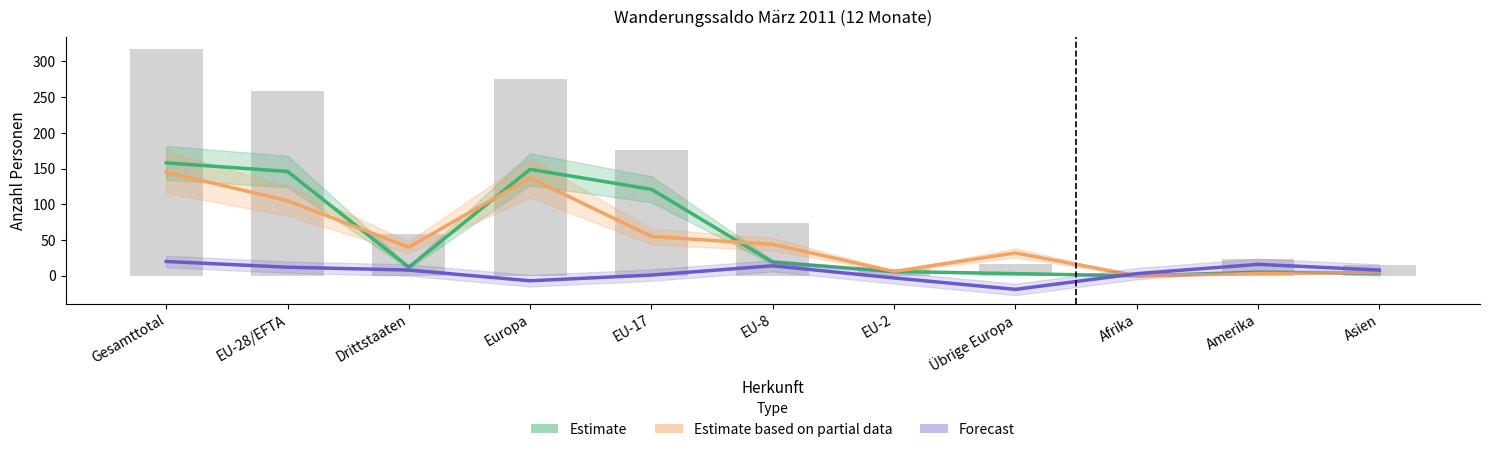

At how many categories does at least one series exceed 109?

4